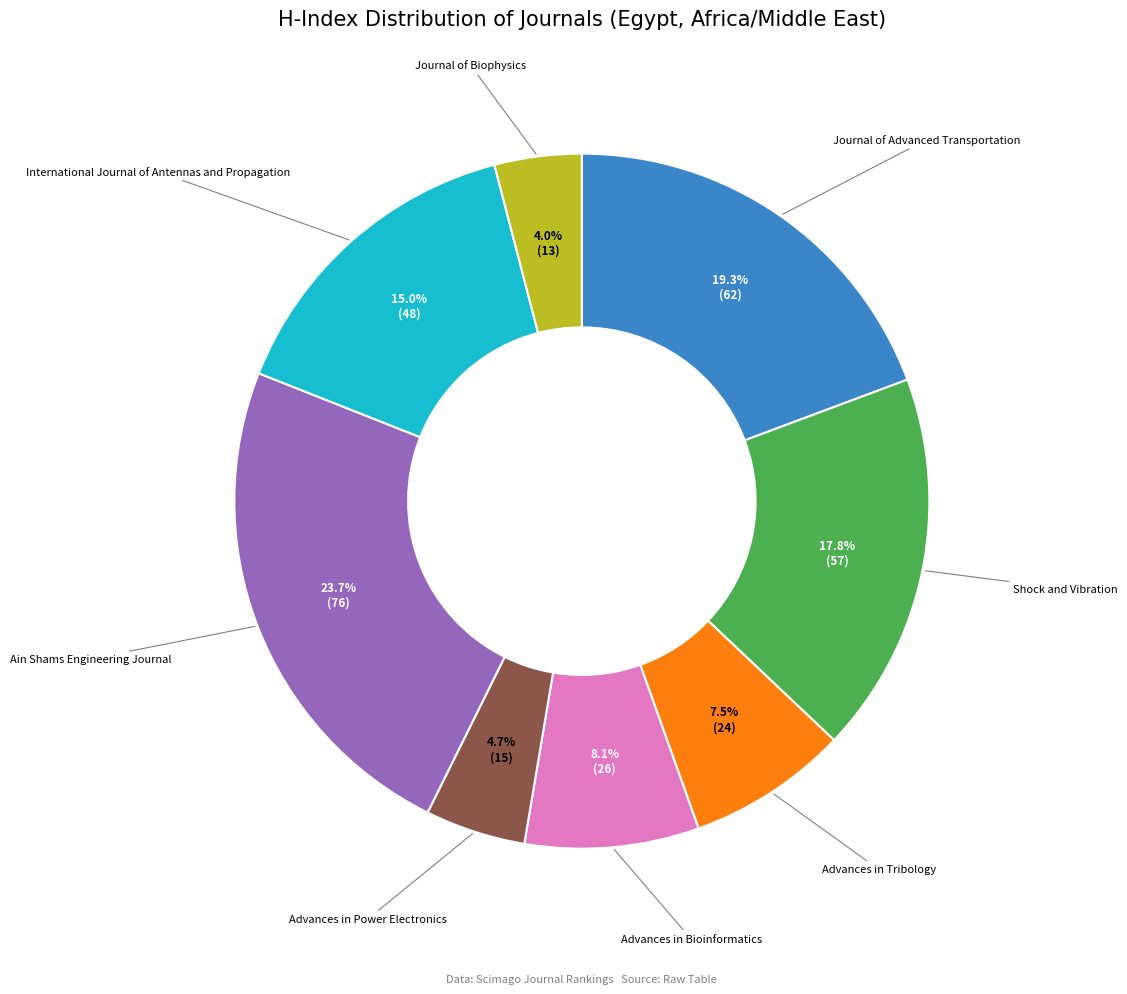

To the nearest percent, what is the difference between the largest and smallest slice percentages?

20%